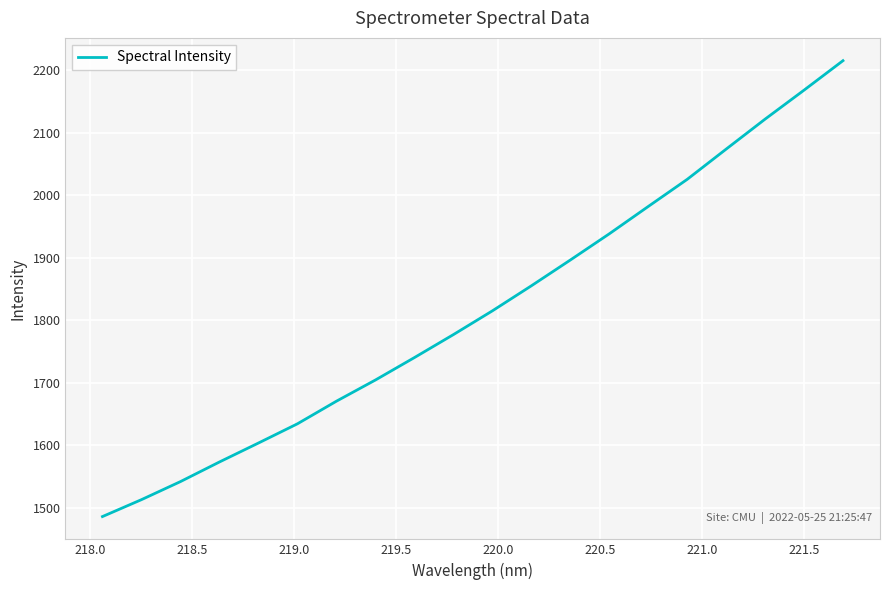

How many categories are shown in the chart?

20